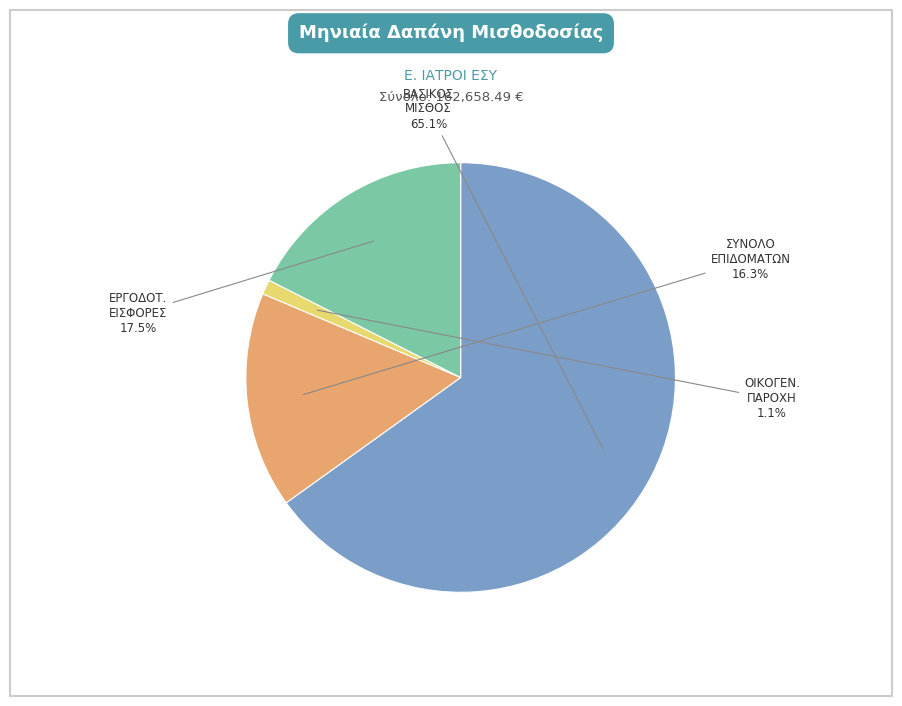

Is there any slice that represents more than half of the pie?

Yes